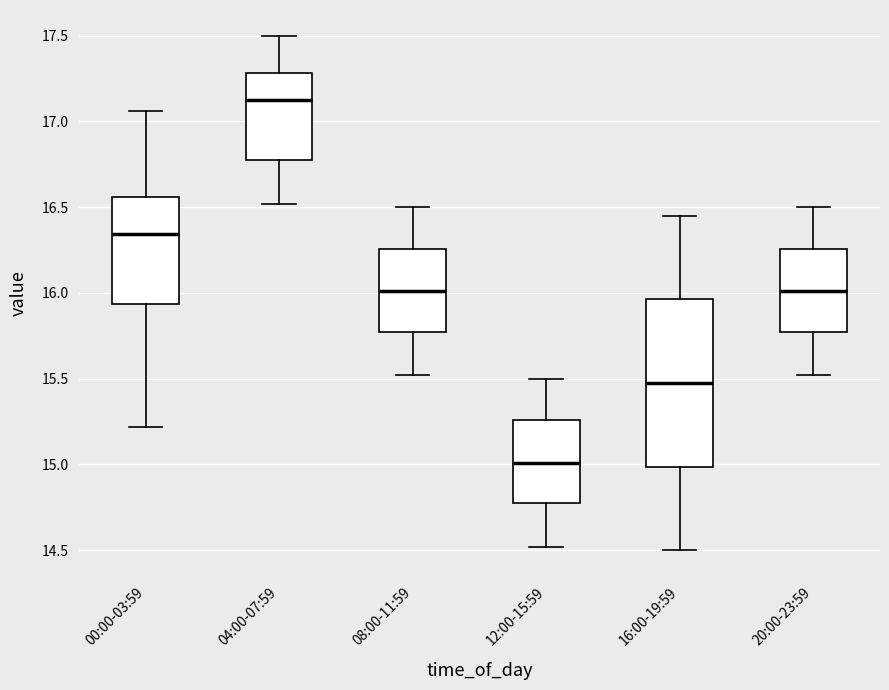

Reading left to right, read every box against the y-axis: the position of its median line, the range the box covers, and the ends of its whiskers. The values are not printed on the chart, so give them approximately, as read against the axis.

00:00-03:59: median 16.35, box 15.95 to 16.55, whiskers 15.20 to 17.05
04:00-07:59: median 17.15, box 16.75 to 17.30, whiskers 16.50 to 17.50
08:00-11:59: median 16.00, box 15.75 to 16.25, whiskers 15.50 to 16.50
12:00-15:59: median 15.00, box 14.75 to 15.25, whiskers 14.50 to 15.50
16:00-19:59: median 15.50, box 15.00 to 15.95, whiskers 14.50 to 16.45
20:00-23:59: median 16.00, box 15.75 to 16.25, whiskers 15.50 to 16.50